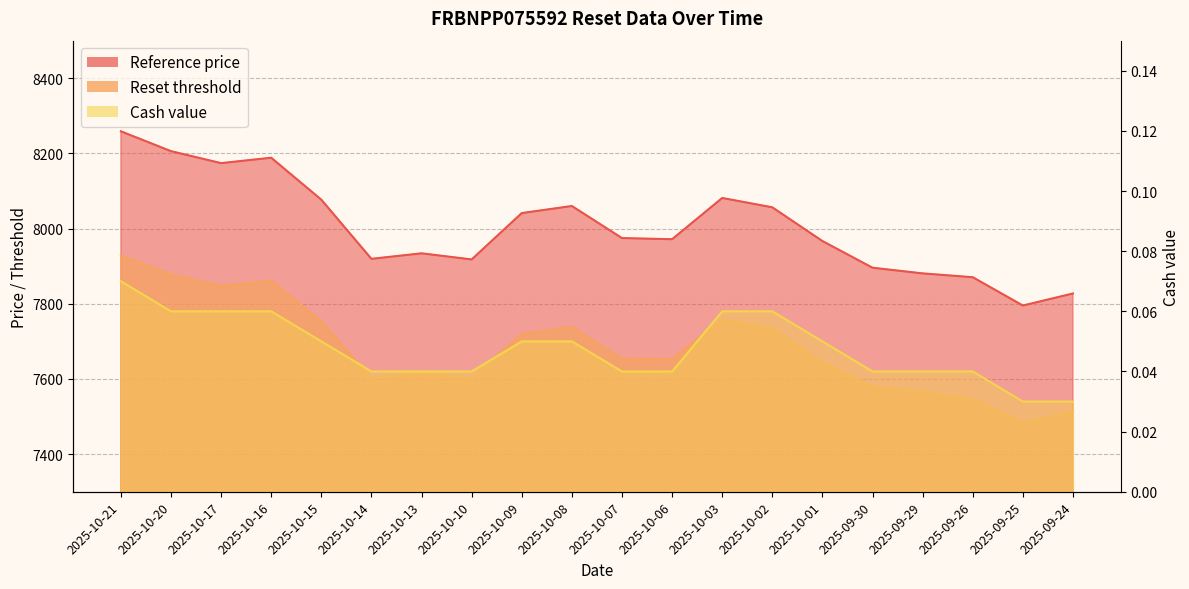

Does the chart display data point markers on the line(s)?

No